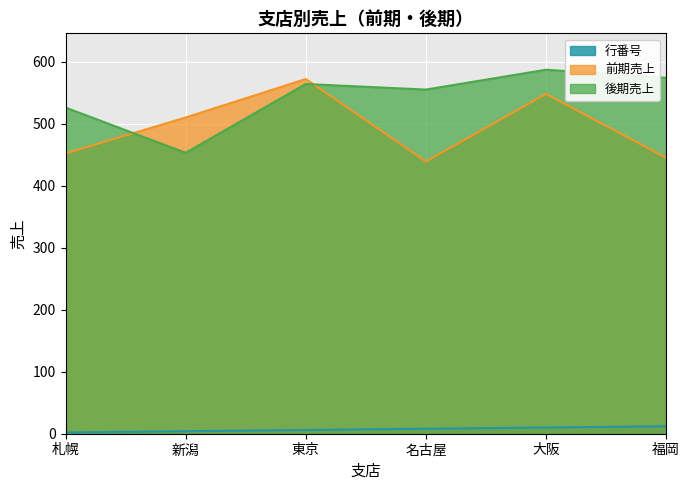

How many series are shown in this chart?

3